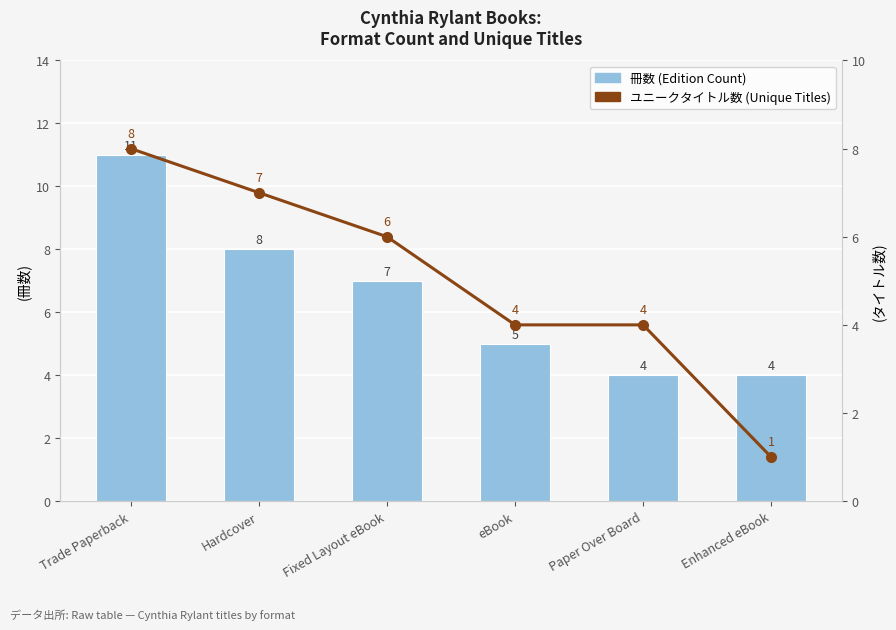

How many data points in ユニークタイトル数 are less than 6?

3